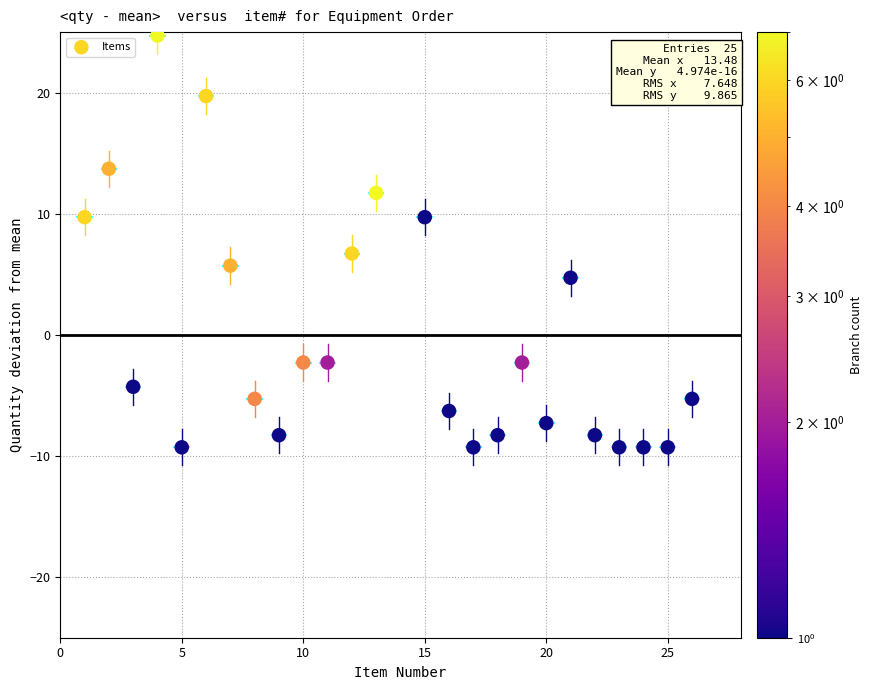

What is the range of Y values (max minus min)?

34.0